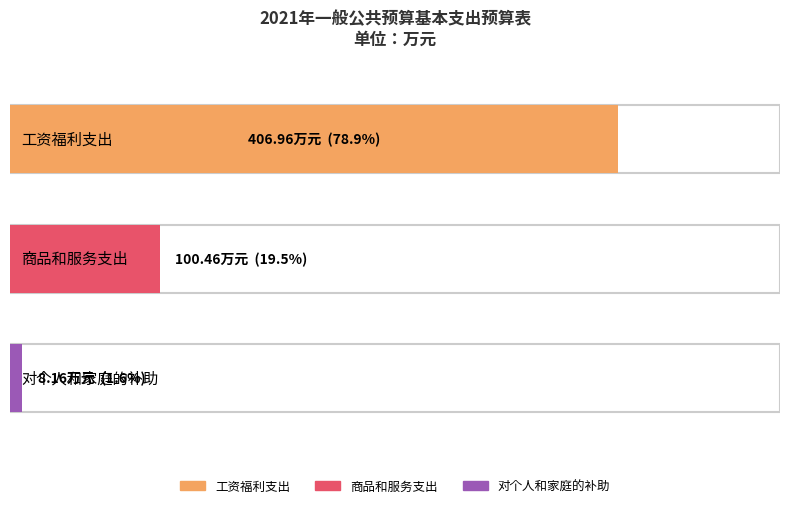

How many values are below 100?

1